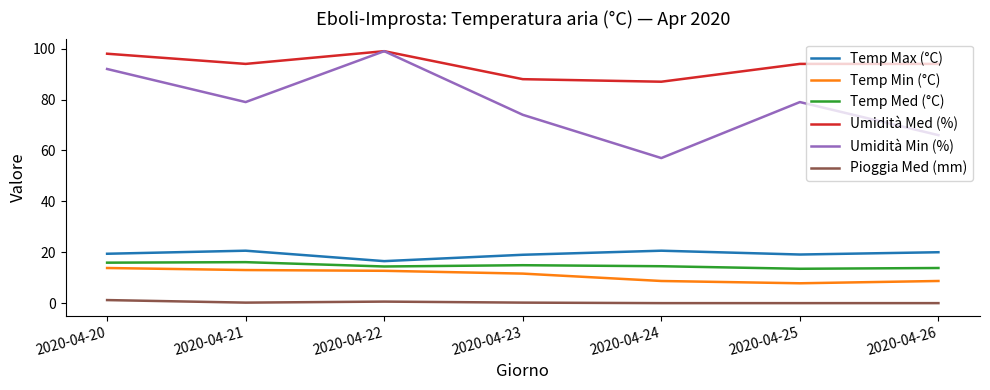

Which series has the largest total across all categories?

Umidità Med (%)